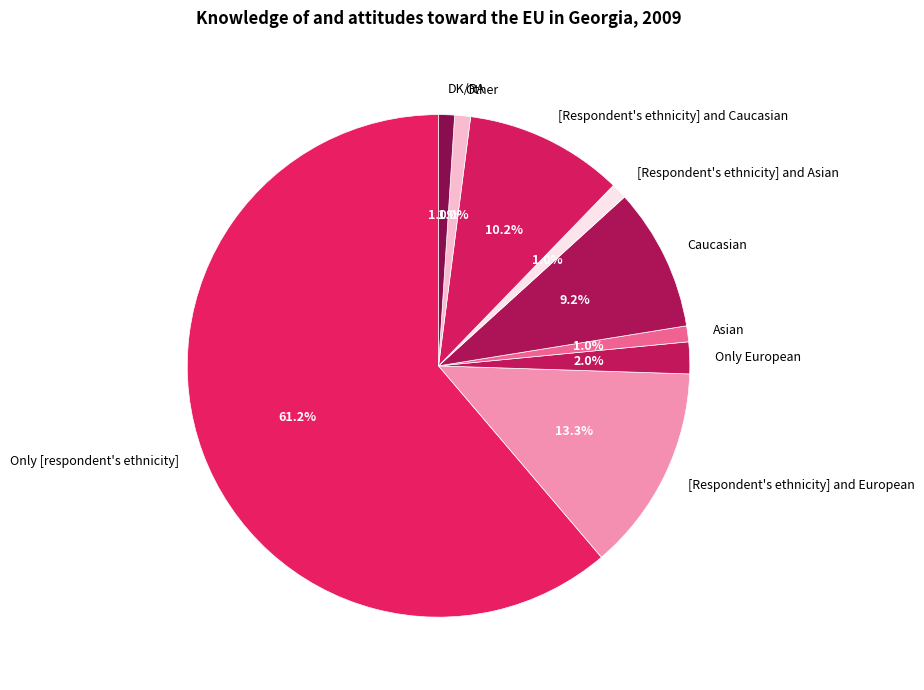

Approximately how many times larger is the value at Caucasian compared to [Respondent's ethnicity] and Caucasian?

0.9